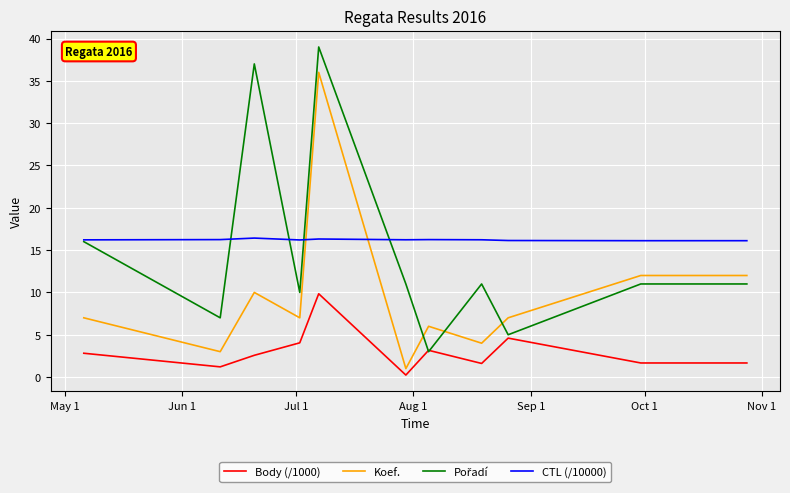

True or false: CTL (/10000) and Body (/1000) cross at least once.

False